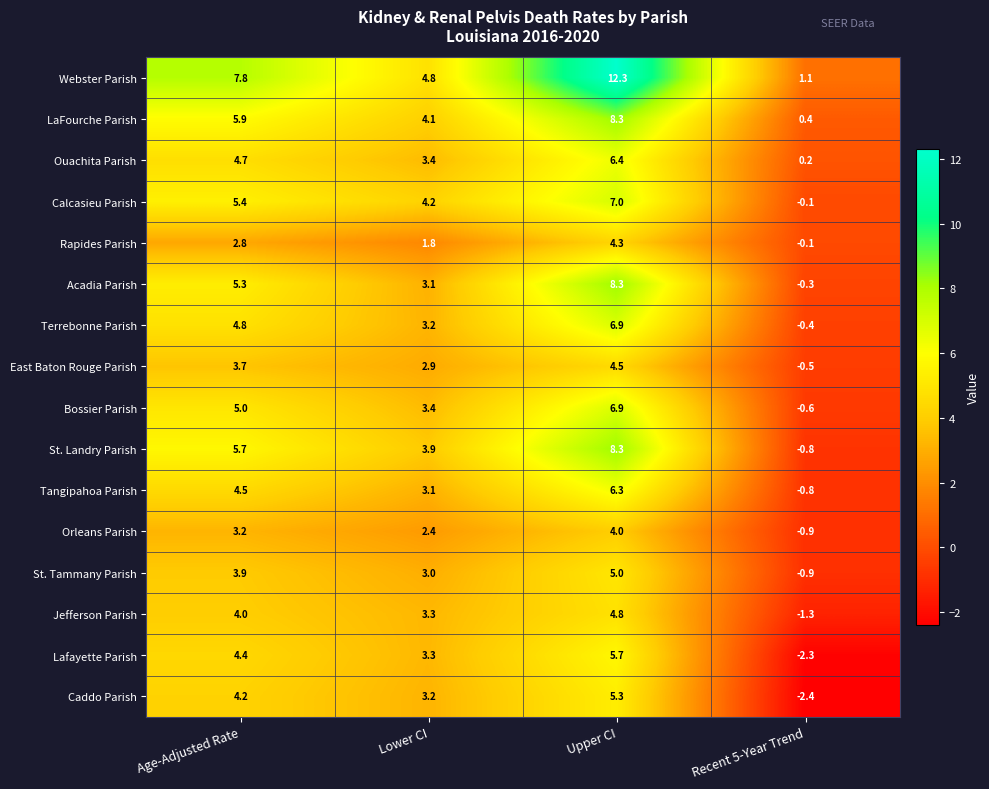

What is the difference between the highest and lowest values at Age-Adjusted Rate?

5.0